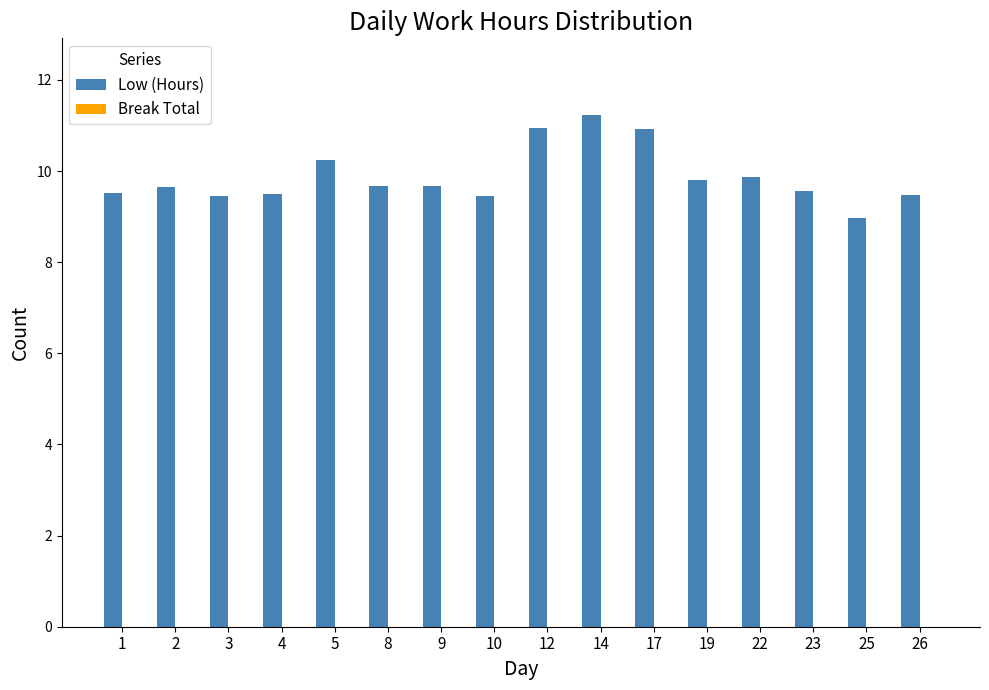

True or false: the data shows 9.6 at 23.

True